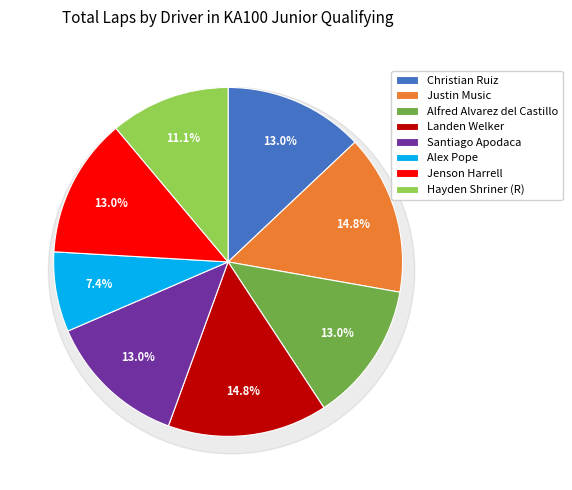

Which slice is the largest?

Justin Music